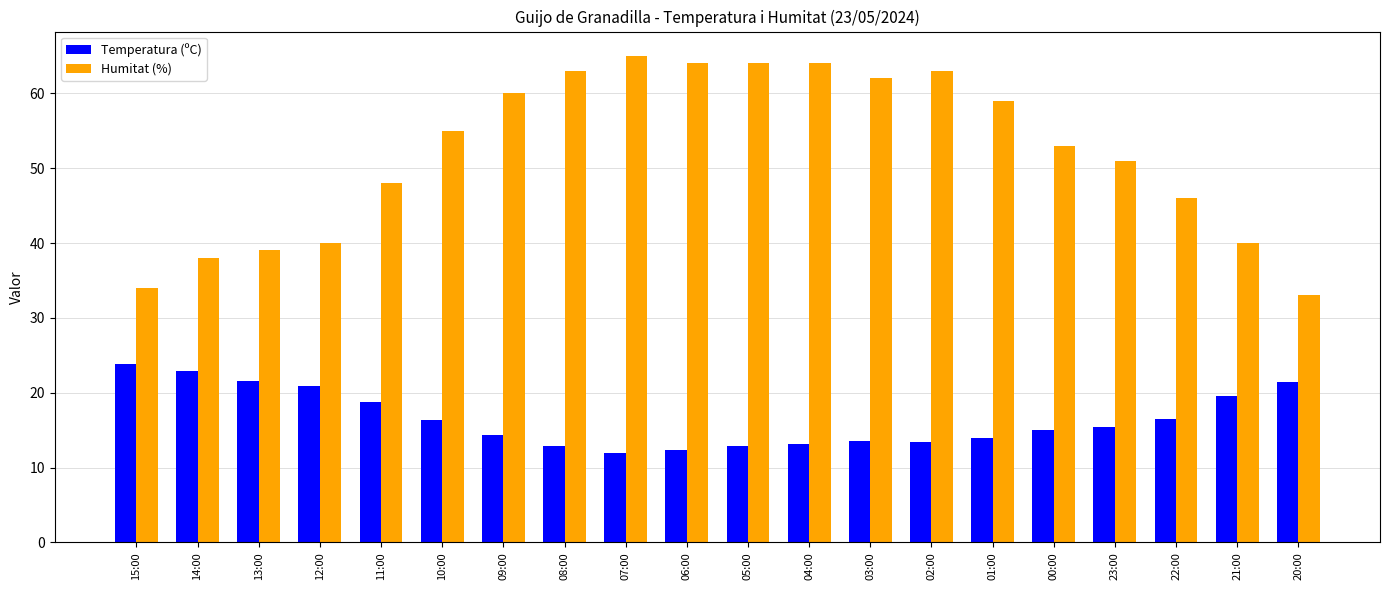

What is the value of the Humitat (%) bar at the 4th from the left?

40.0